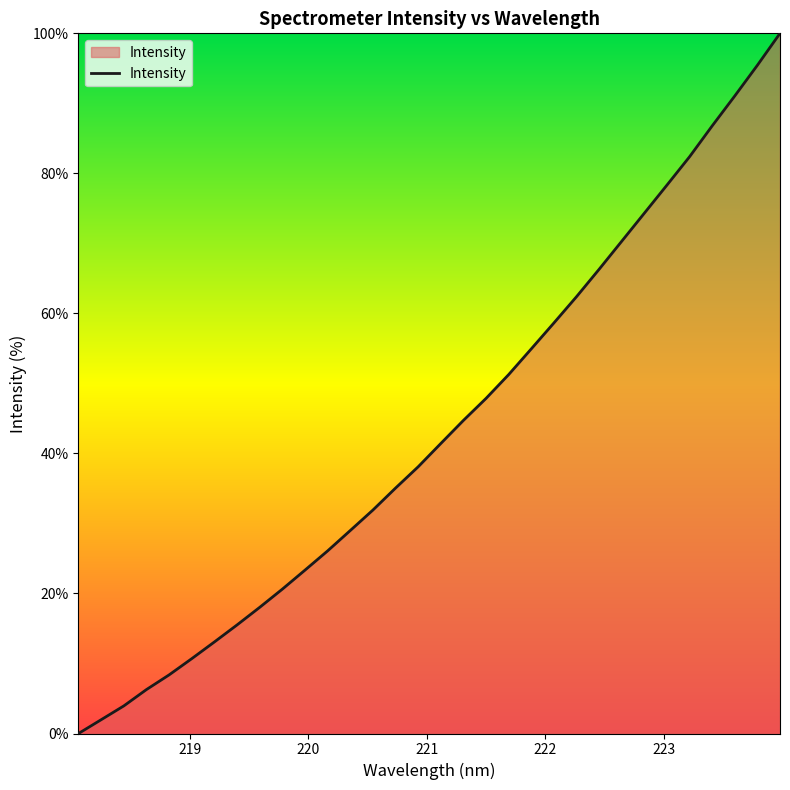

What is the difference between the maximum and minimum values?

100.0